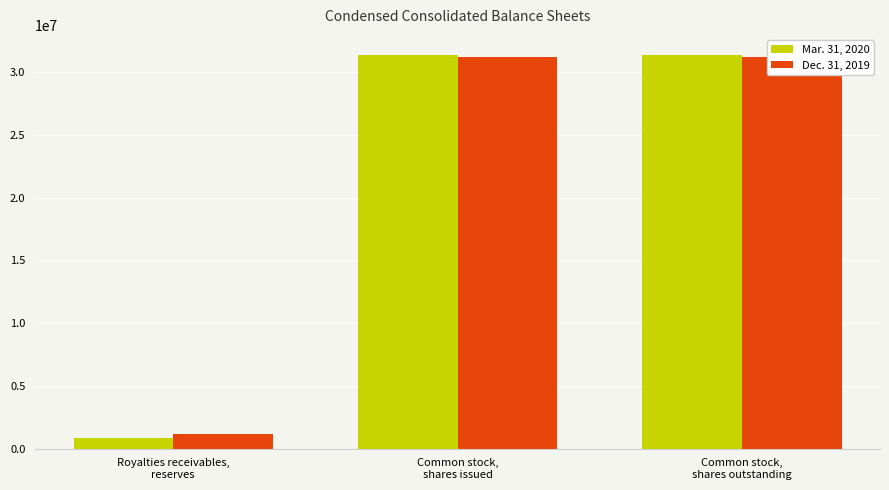

How many groups of bars are there?

3